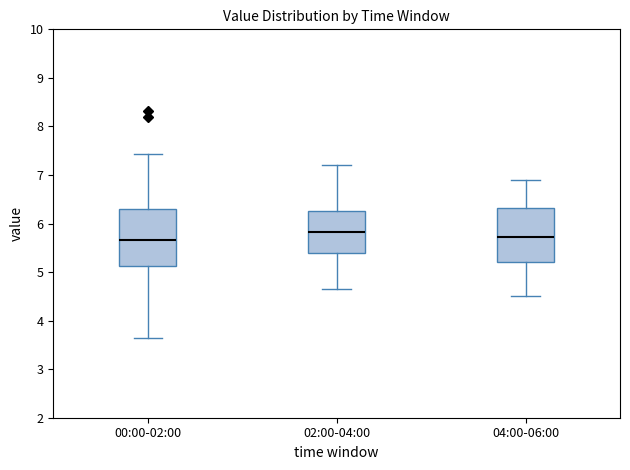

Where is the lower edge of the box for 02:00-04:00 on the y-axis? The values are not printed on the chart, so give them approximately, as read against the axis.

5.4